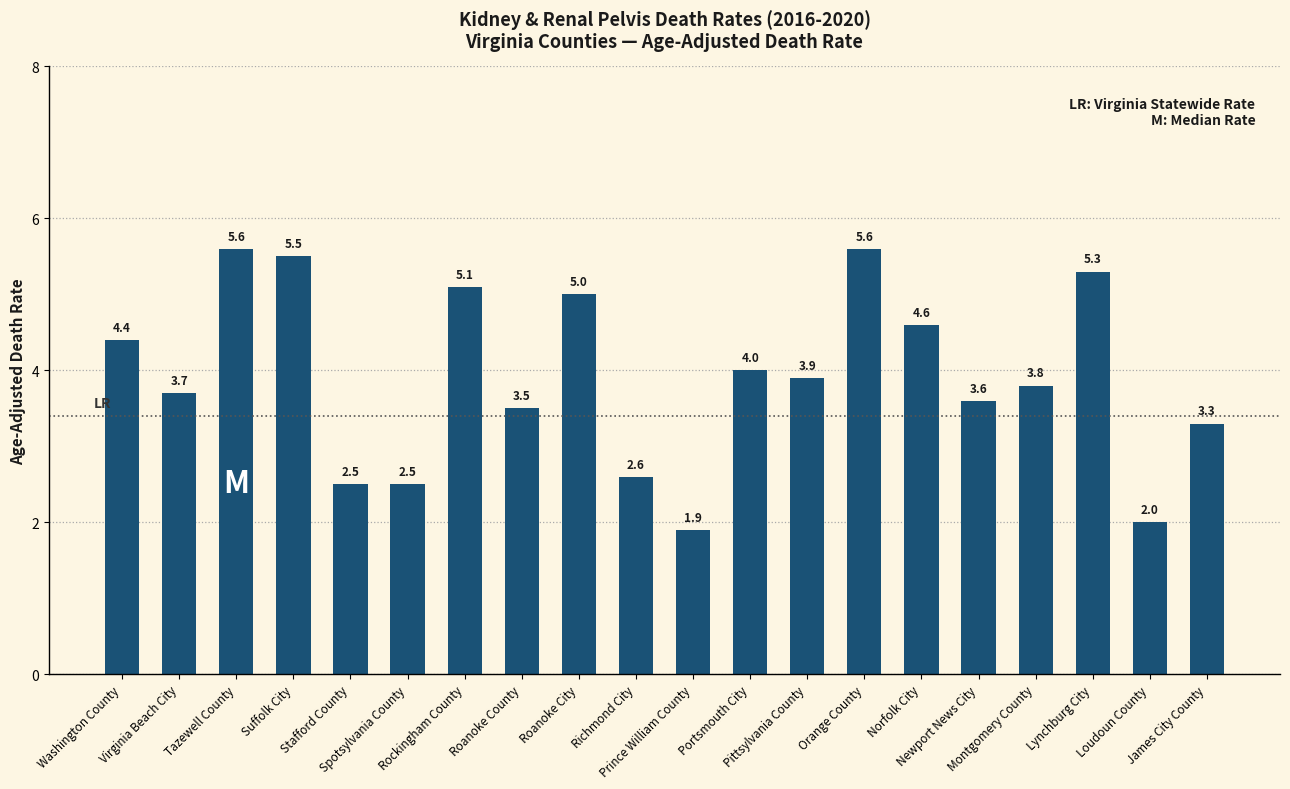

What is the maximum value shown in the chart?

5.6